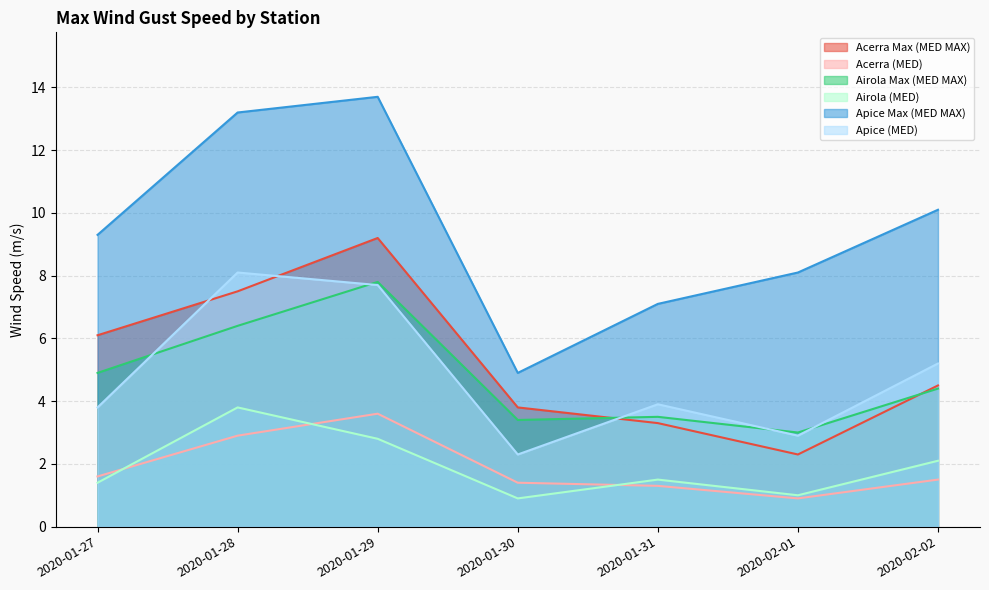

What is the minimum value shown in the chart?

0.9